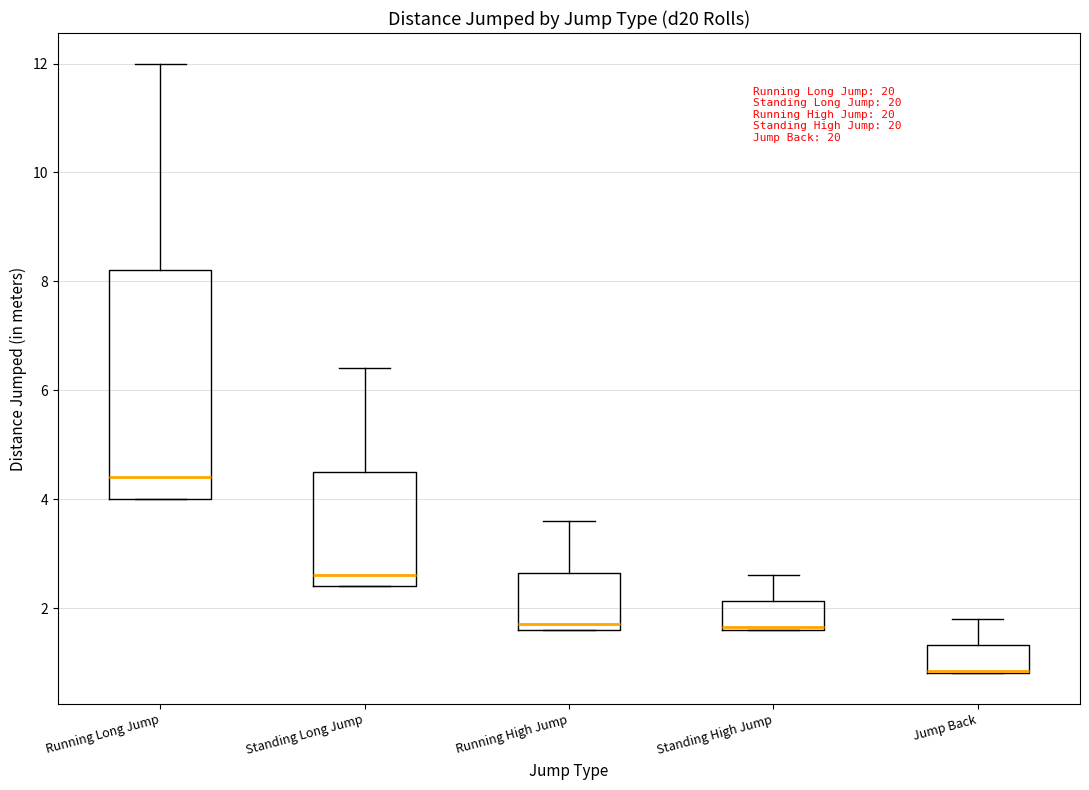

Reading left to right, read every box against the y-axis: the position of its median line, the range the box covers, and the ends of its whiskers. The values are not printed on the chart, so give them approximately, as read against the axis.

Running Long Jump: median 4.4, box 4.0 to 8.2, whiskers 4.0 to 12.0
Standing Long Jump: median 2.6, box 2.4 to 4.6, whiskers 2.4 to 6.4
Running High Jump: median 1.8, box 1.6 to 2.6, whiskers 1.6 to 3.6
Standing High Jump: median 1.6, box 1.6 to 2.2, whiskers 1.6 to 2.6
Jump Back: median 0.8, box 0.8 to 1.4, whiskers 0.8 to 1.8